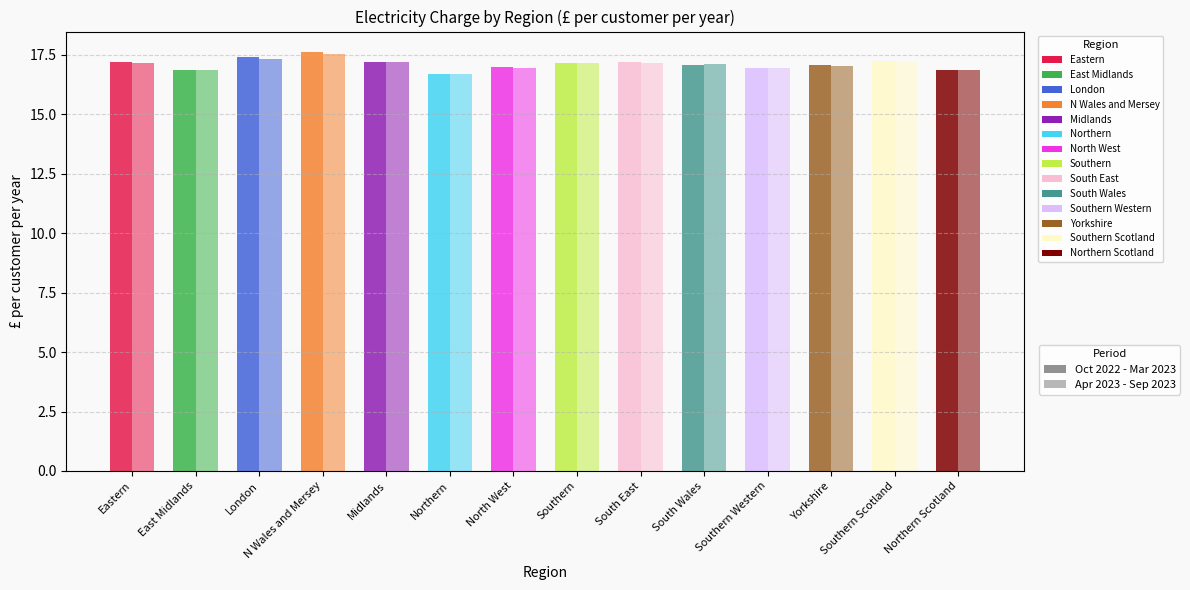

What is the difference between the maximum and second lowest values in the Oct 2022 - Mar 2023 series?

0.7